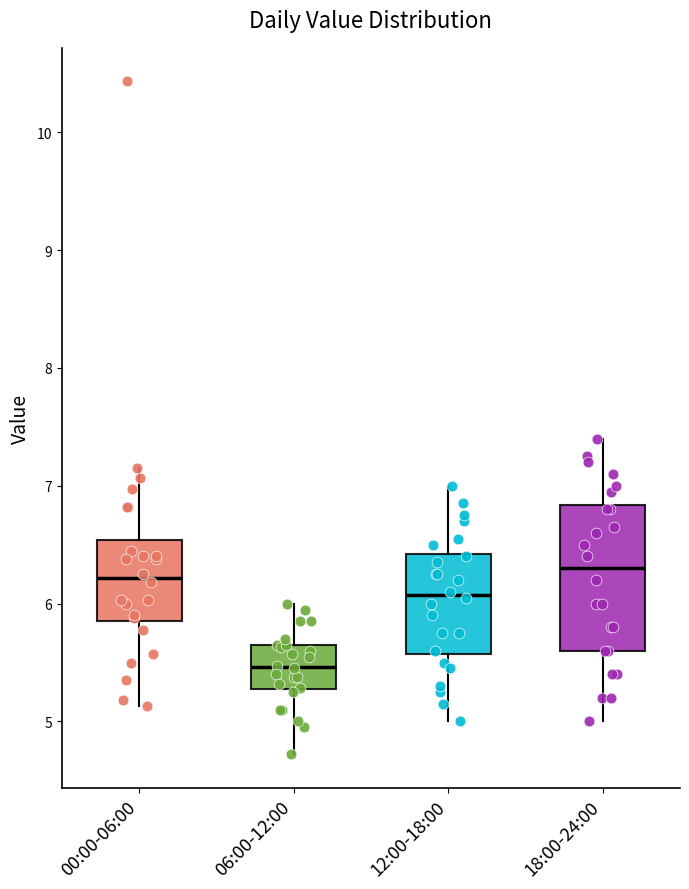

Where is the upper edge of the box for 12:00-18:00 on the y-axis? The values are not printed on the chart, so give them approximately, as read against the axis.

6.4